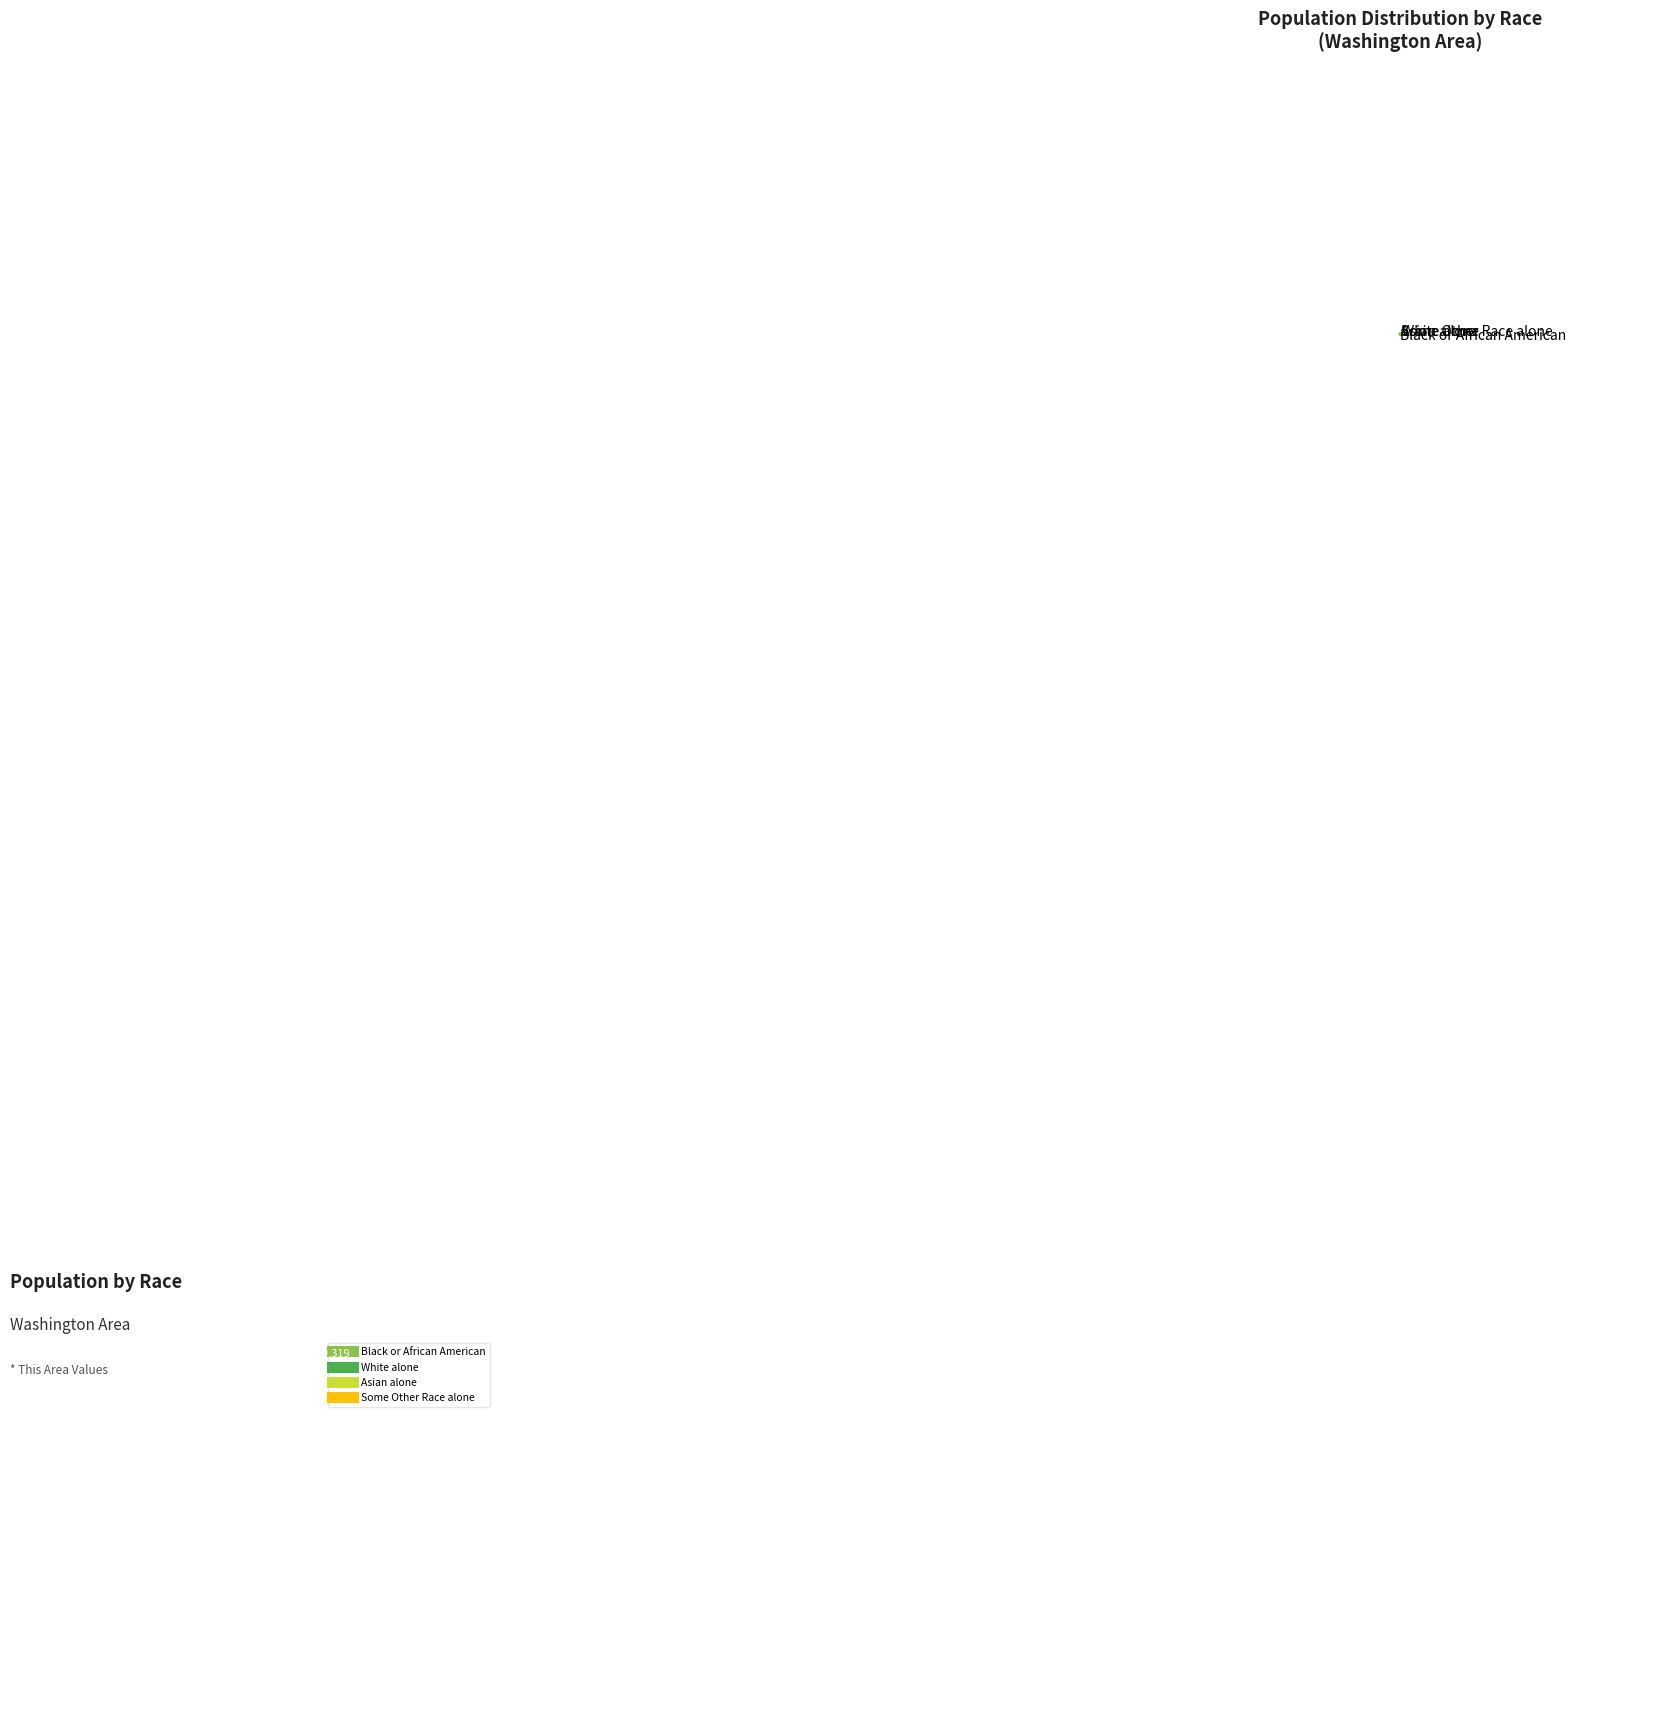

Which has a higher value, Black or African American or Some Other Race alone?

Black or African American